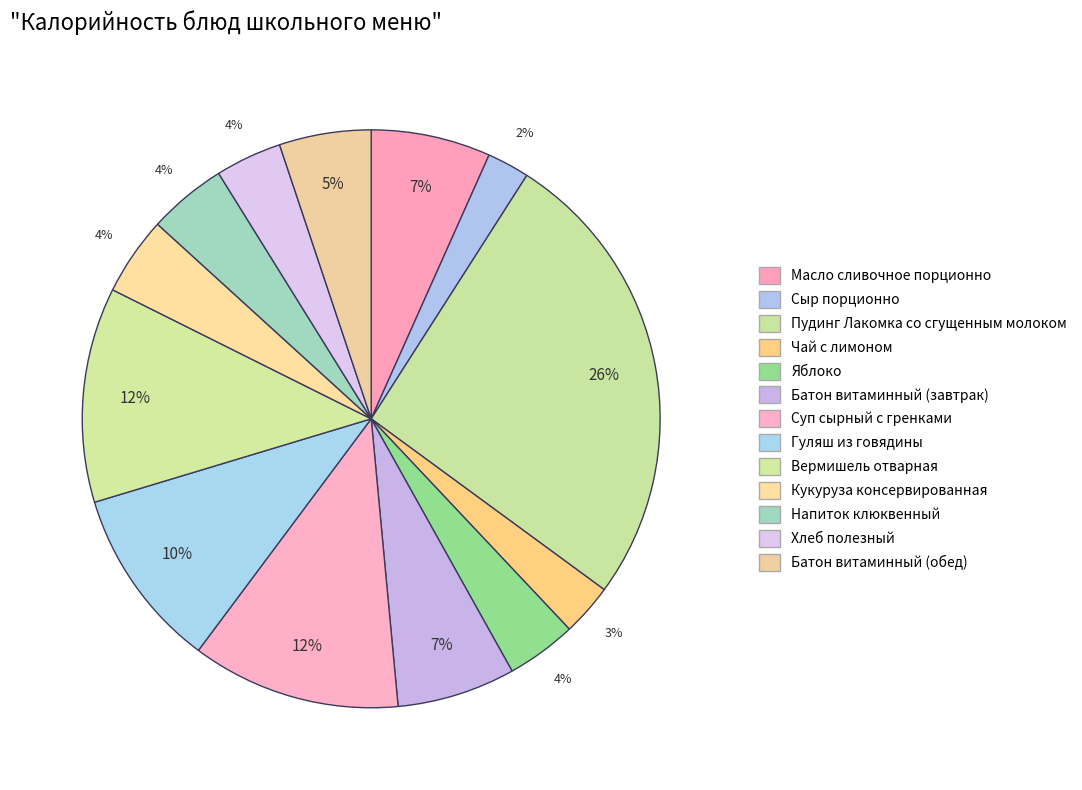

How many slices are in this pie chart?

13